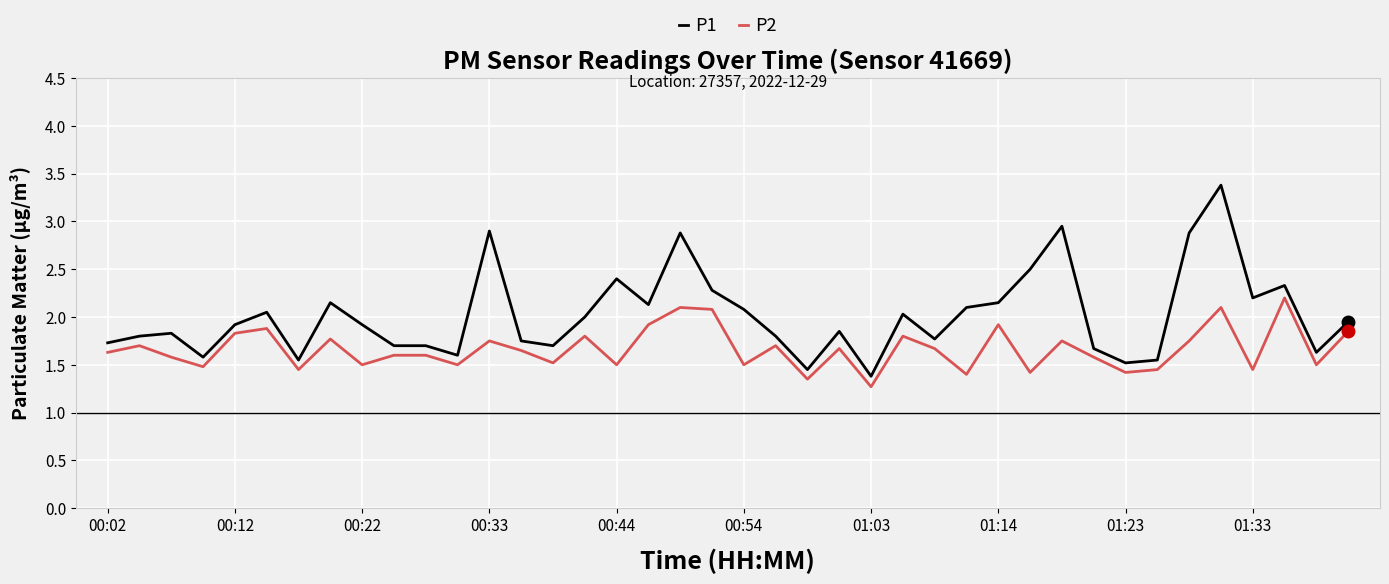

What is the difference between the maximum and minimum values in the P2 series?

0.9